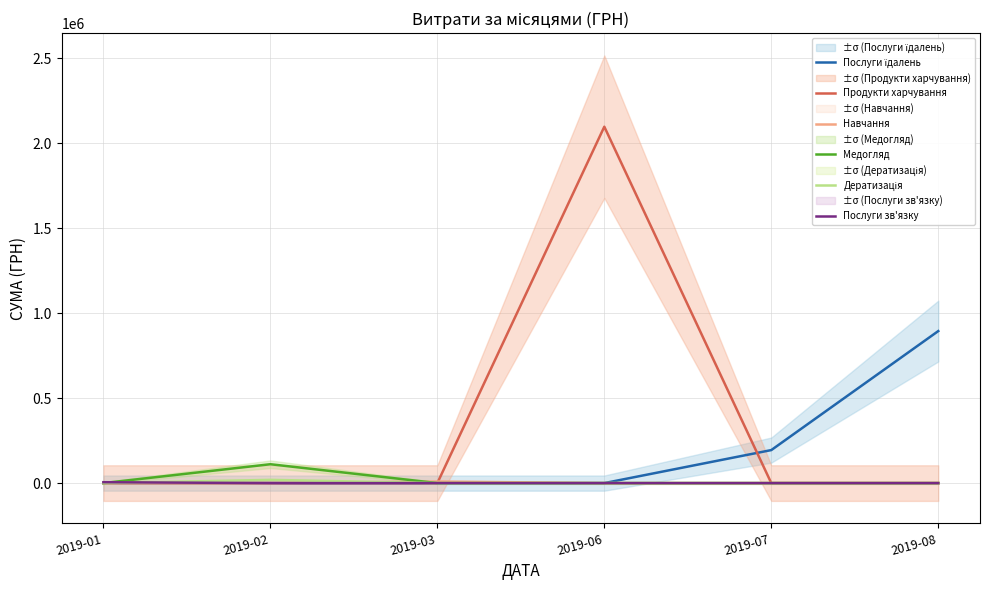

What is the maximum value for Навчання?

9350.4